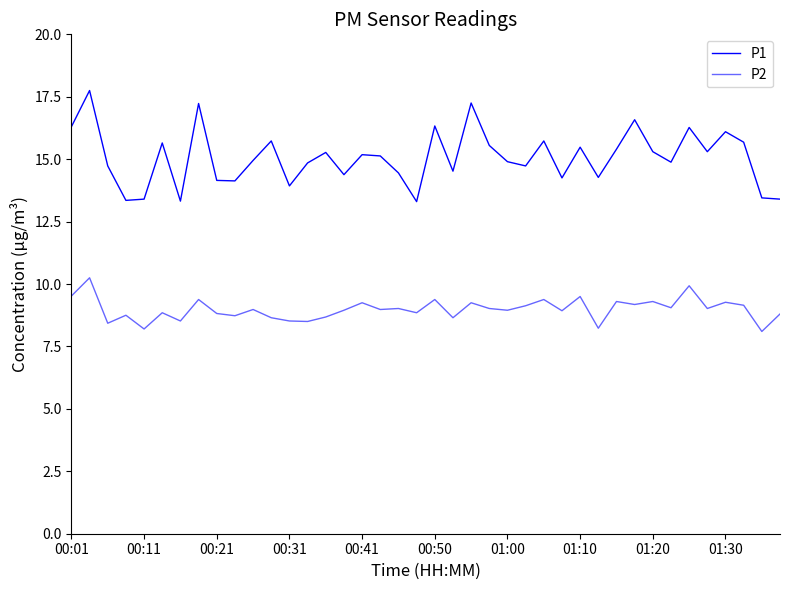

How many lines are shown in the chart?

2